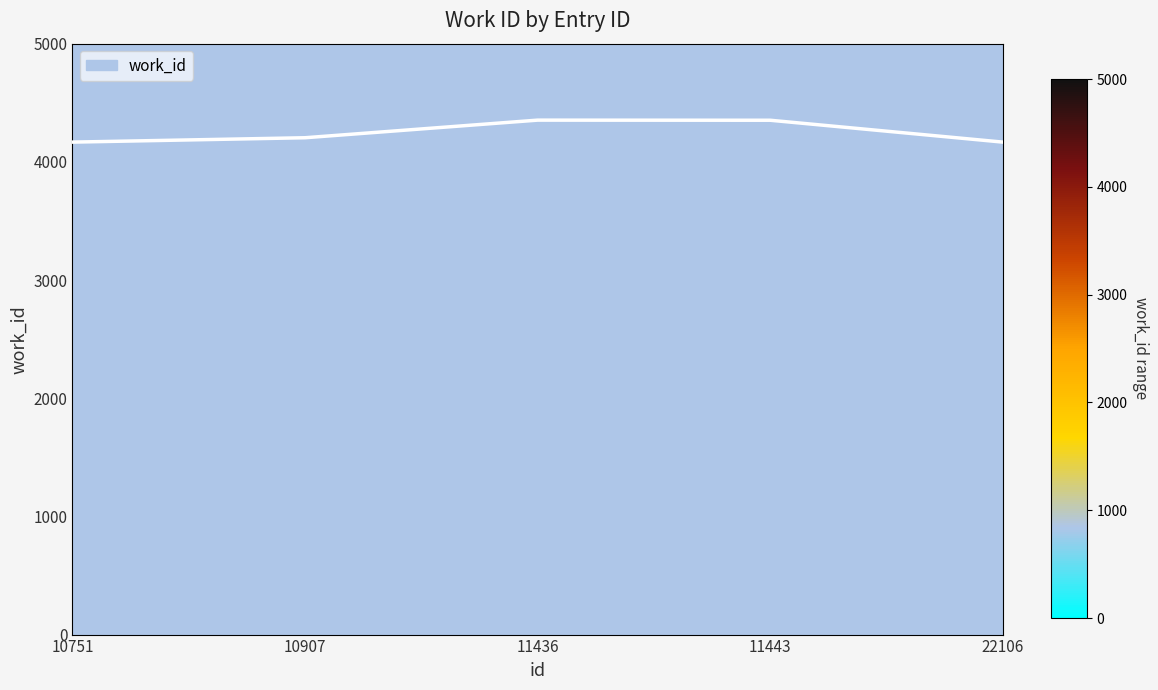

How many series are shown in this chart?

1